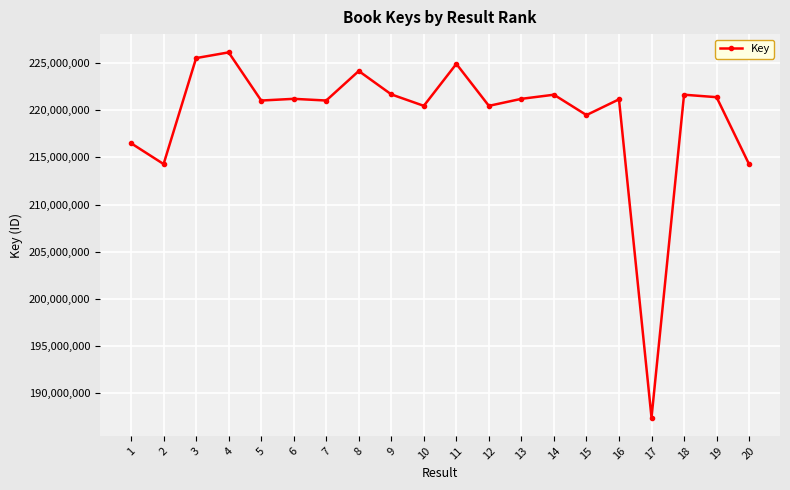

What is the ratio of the value at 8 to the value at 1?

1.0